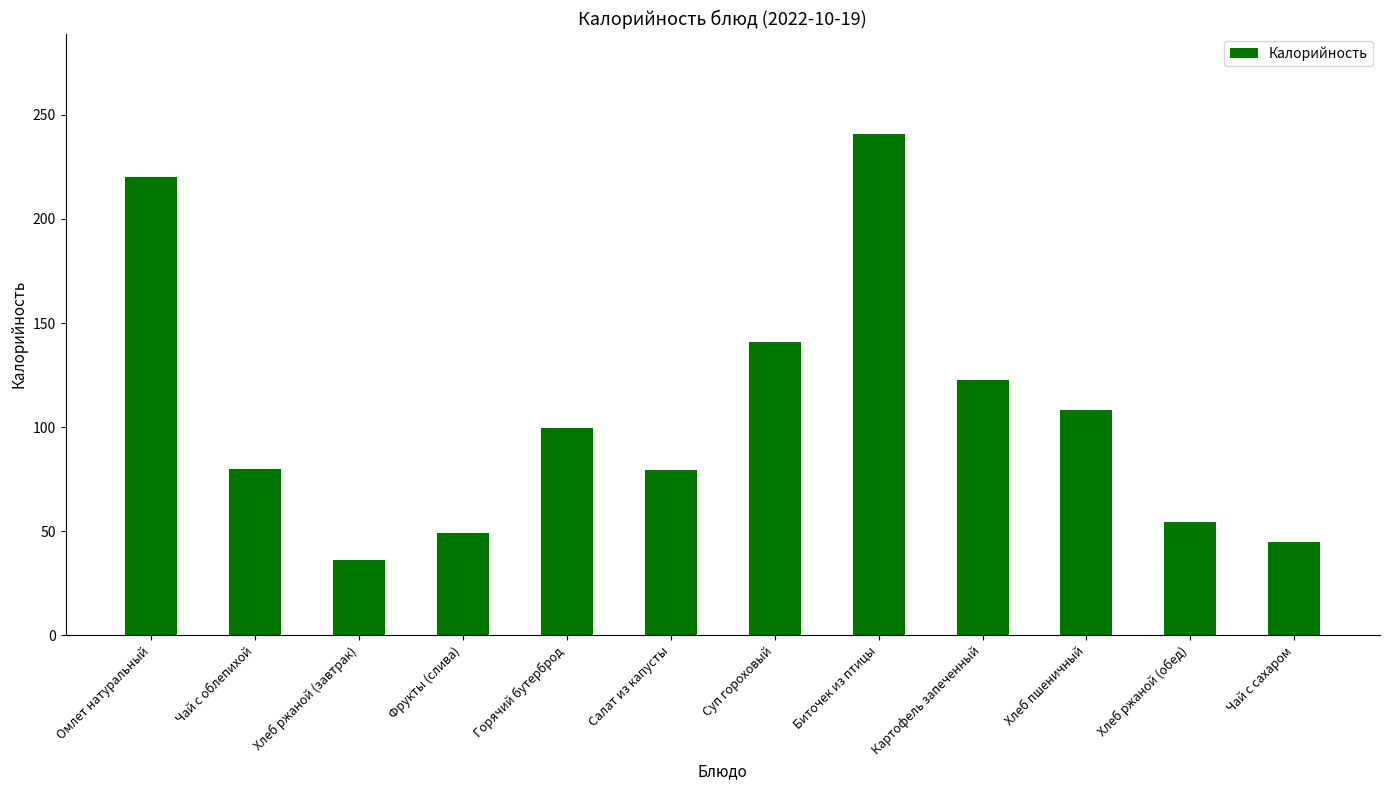

Which has a higher value, Салат из капусты or Картофель запеченный?

Картофель запеченный